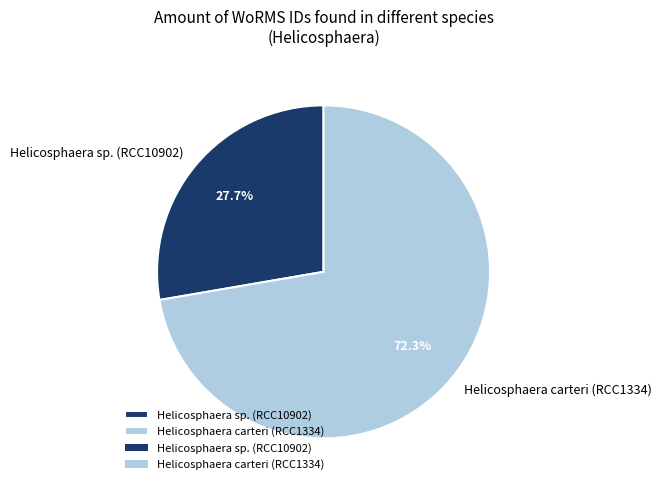

Which category has the biggest portion of the pie?

Helicosphaera carteri (RCC1334)